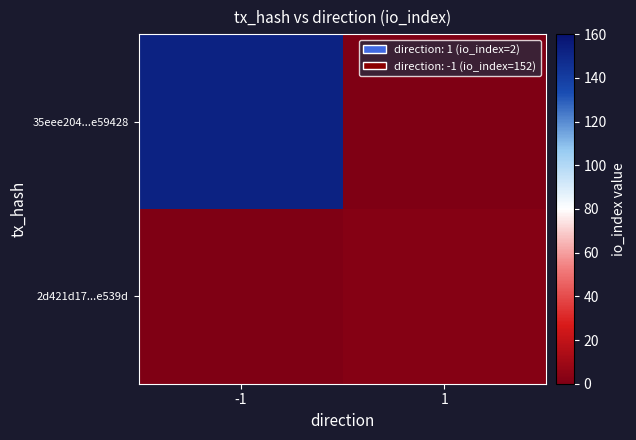

Rank the series by their maximum value, from lowest to highest.

2d421d17...e539d, 35eee204...e59428